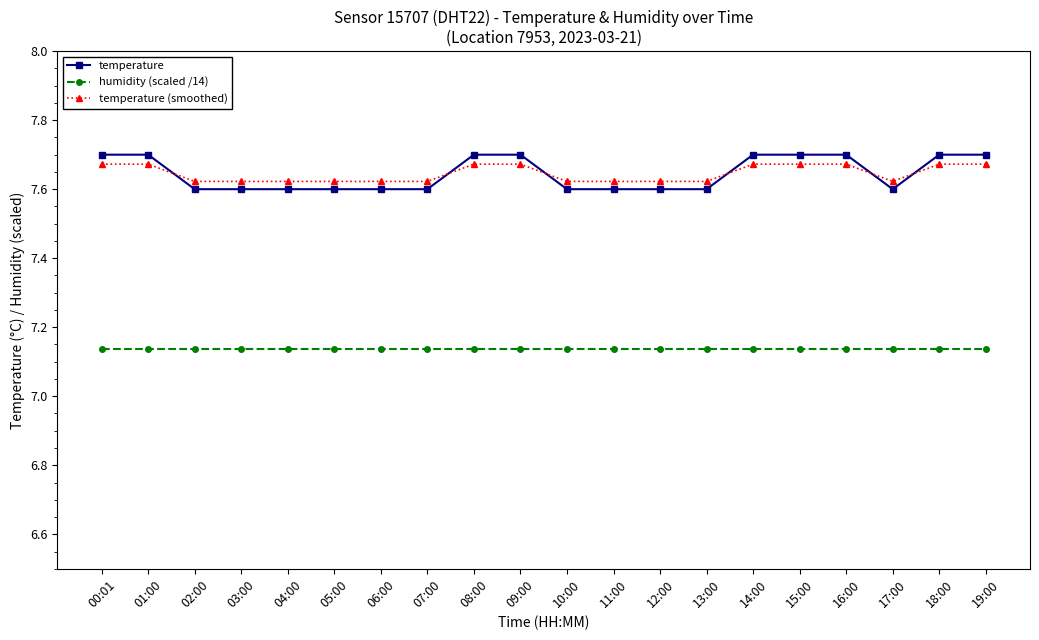

What is the spread (max minus min) of values at 09:00?

0.6